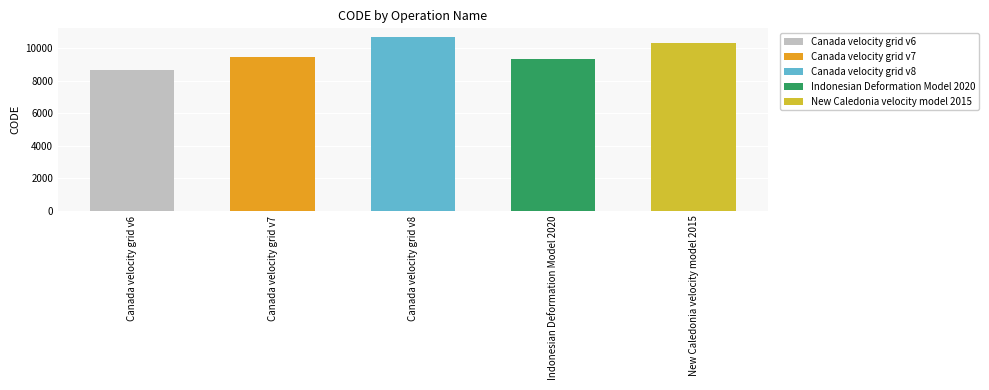

What is the sum of all values?

48564